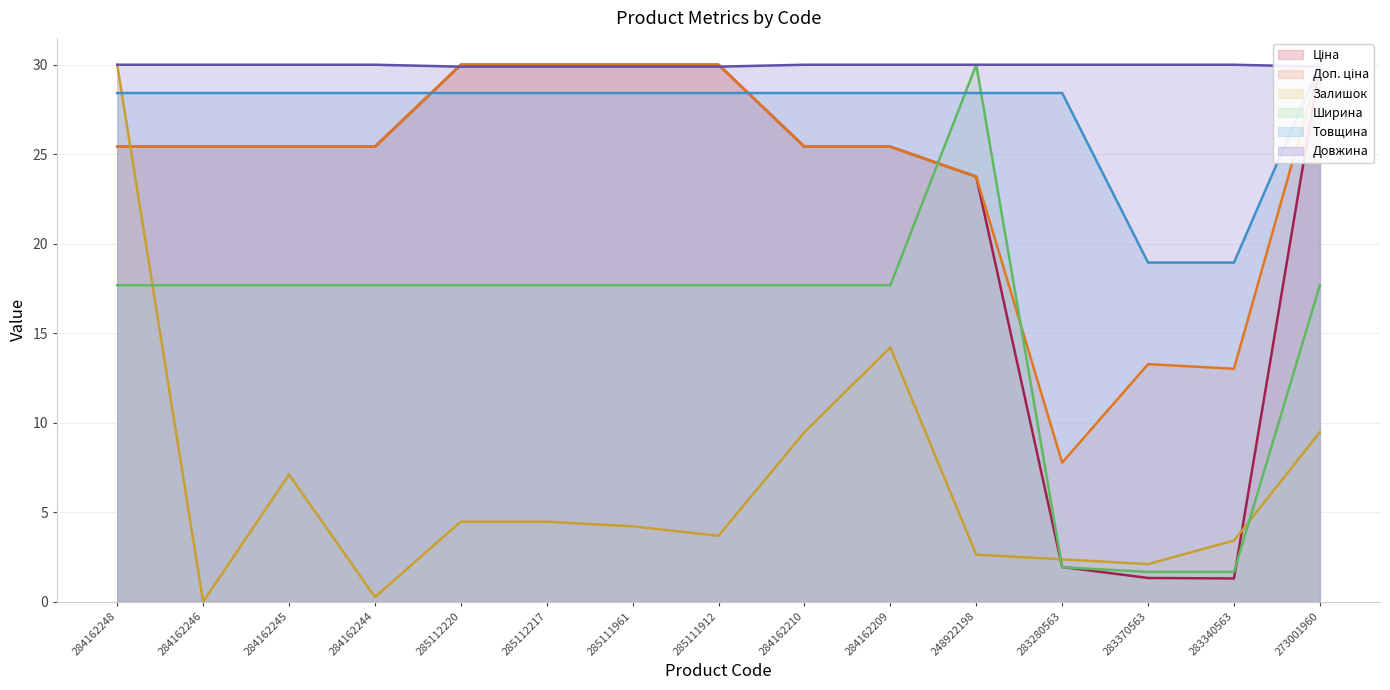

What are all the series names shown in the legend?

Ціна, Доп. ціна, Залишок, Ширина, Товщина, Довжина